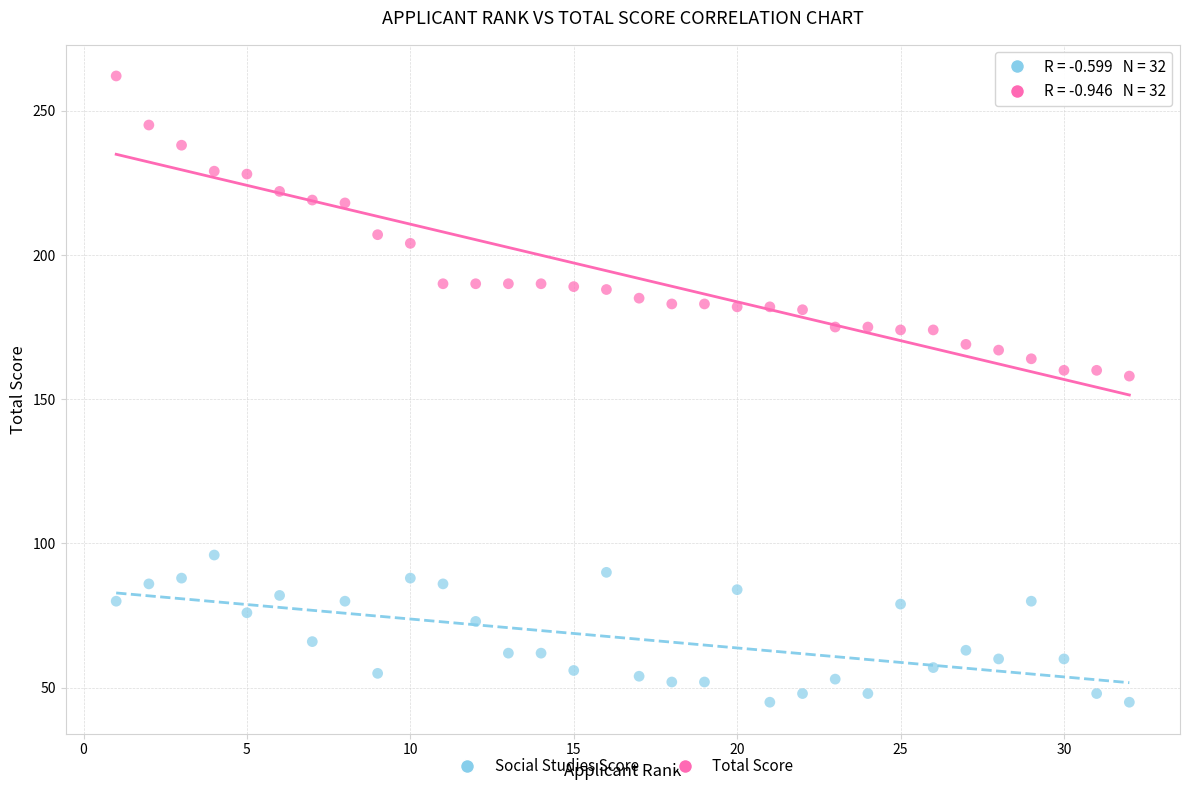

Which series reaches the minimum Y coordinate?

Social Studies Score